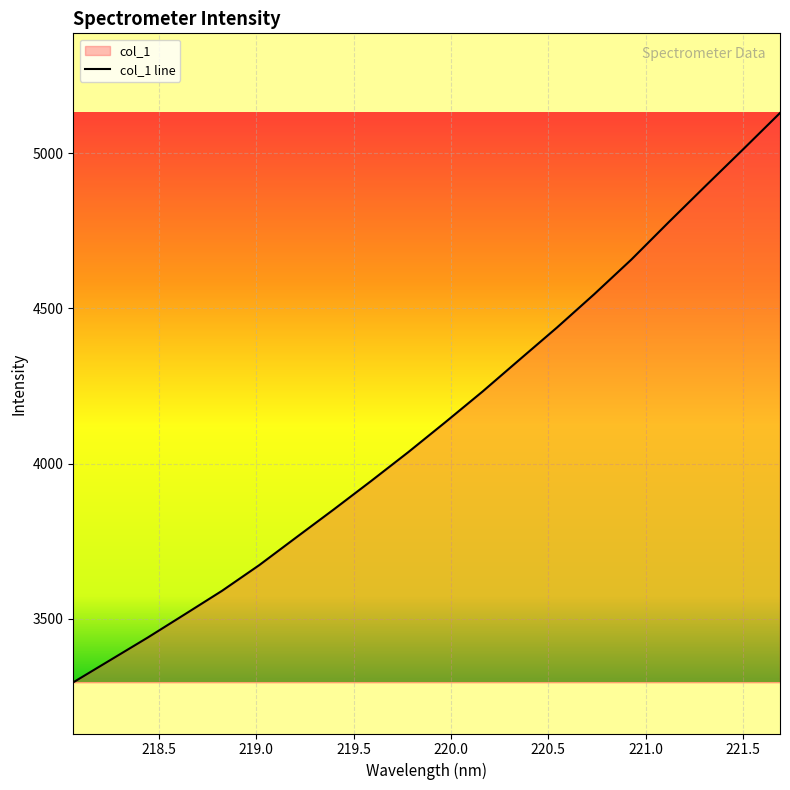

Does the chart display data point markers on the line(s)?

No